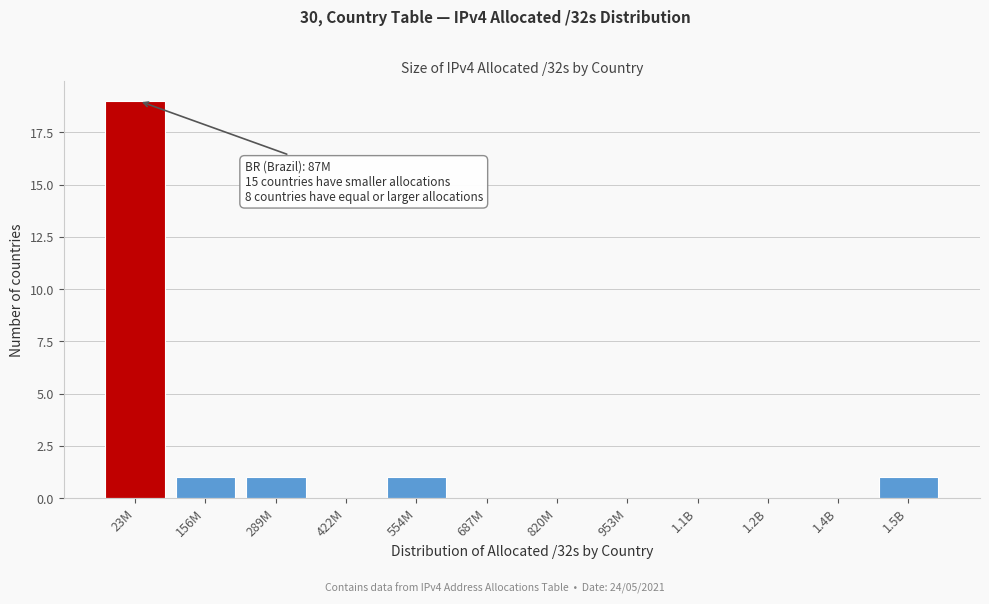

Reading left to right, transcribe all the data shown in this chart.

23M=19	156M=1	289M=1	422M=0	554M=1	687M=0	820M=0	953M=0	1.1B=0	1.2B=0	1.4B=0	1.5B=1